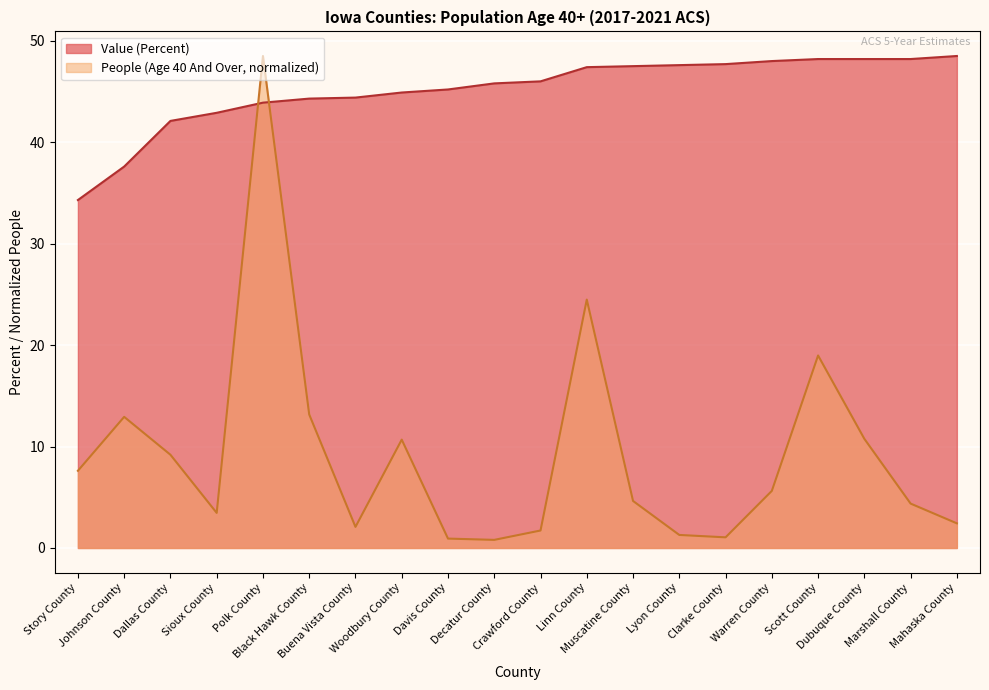

What is the smallest value displayed?

0.8